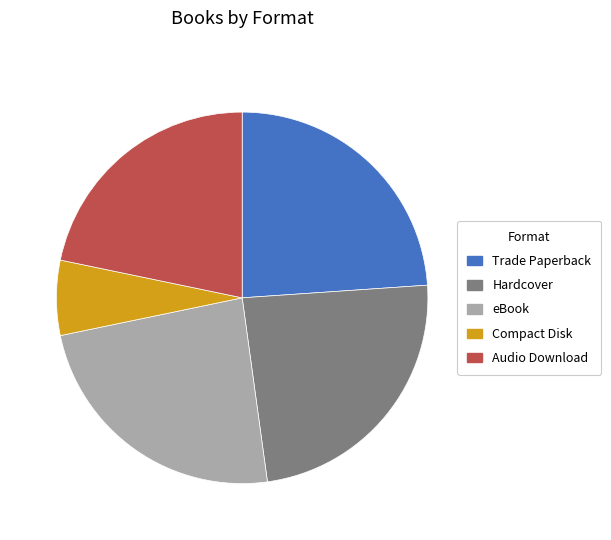

How many segments does this pie chart have?

5